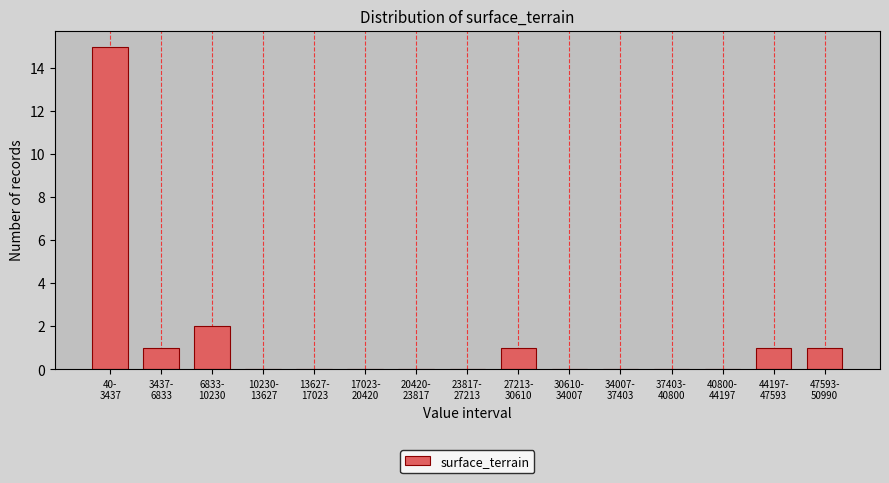

What is the maximum value shown in the chart?

15